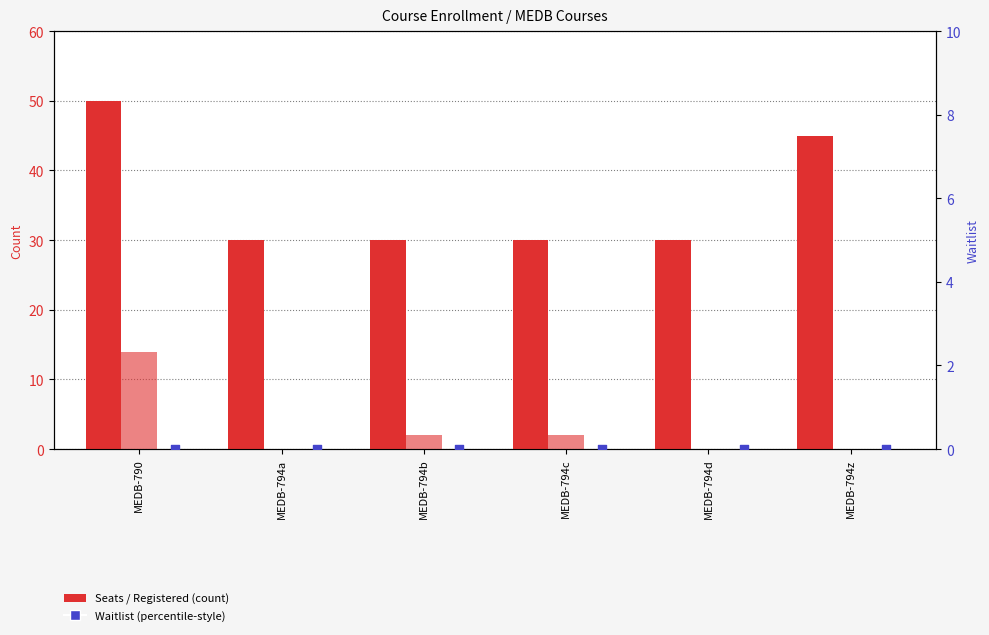

Which series contains the lowest Y value?

Registered